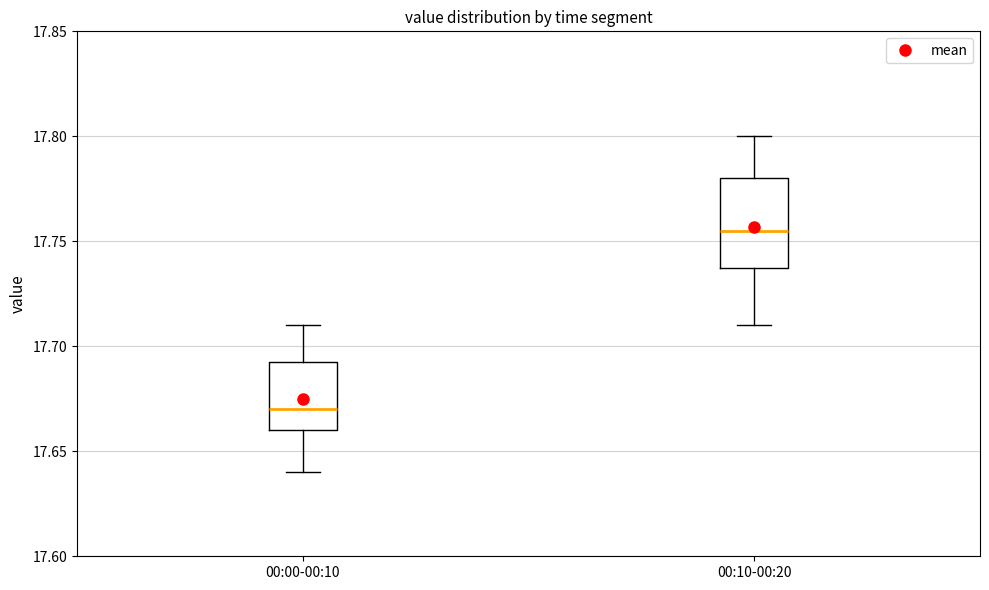

Where does the median line of the box for 00:10-00:20 sit on the y-axis? The values are not printed on the chart, so give them approximately, as read against the axis.

17.755